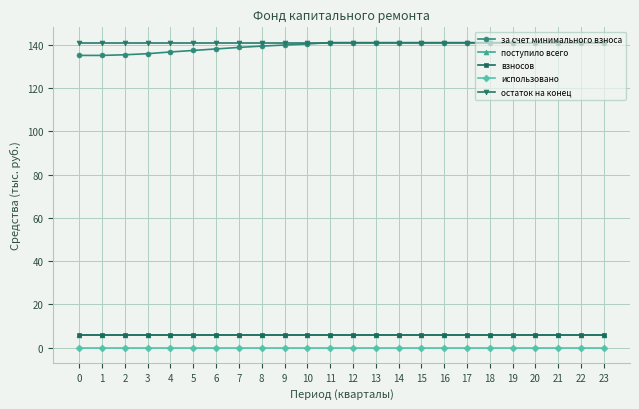

Rank the series by their maximum value, from lowest to highest.

использовано, поступило всего, взносов, за счет минимального взноса, остаток на конец